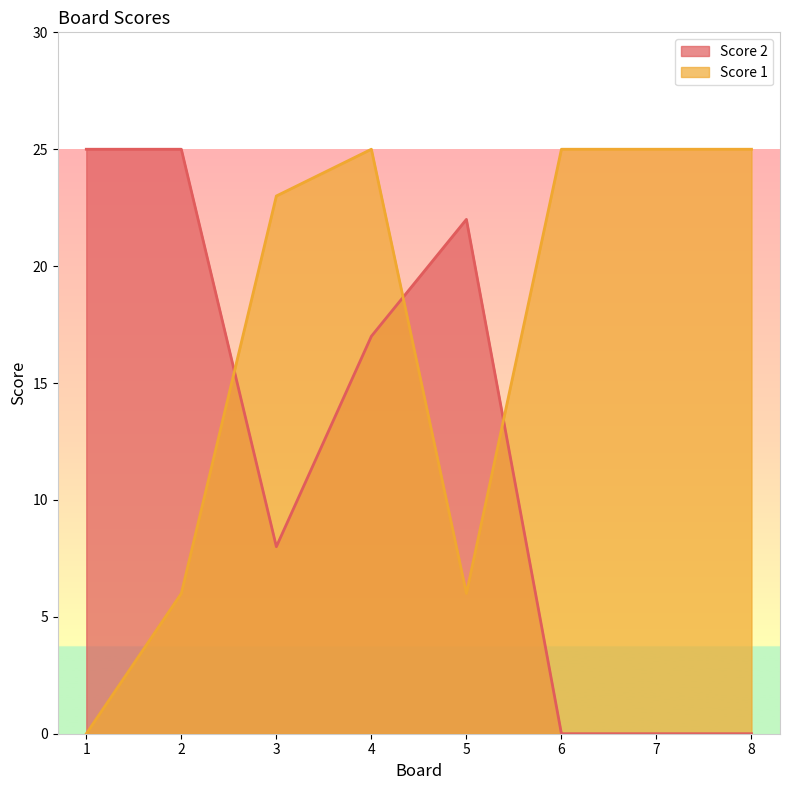

True or false: Score 1 and Score 2 cross at least once.

True